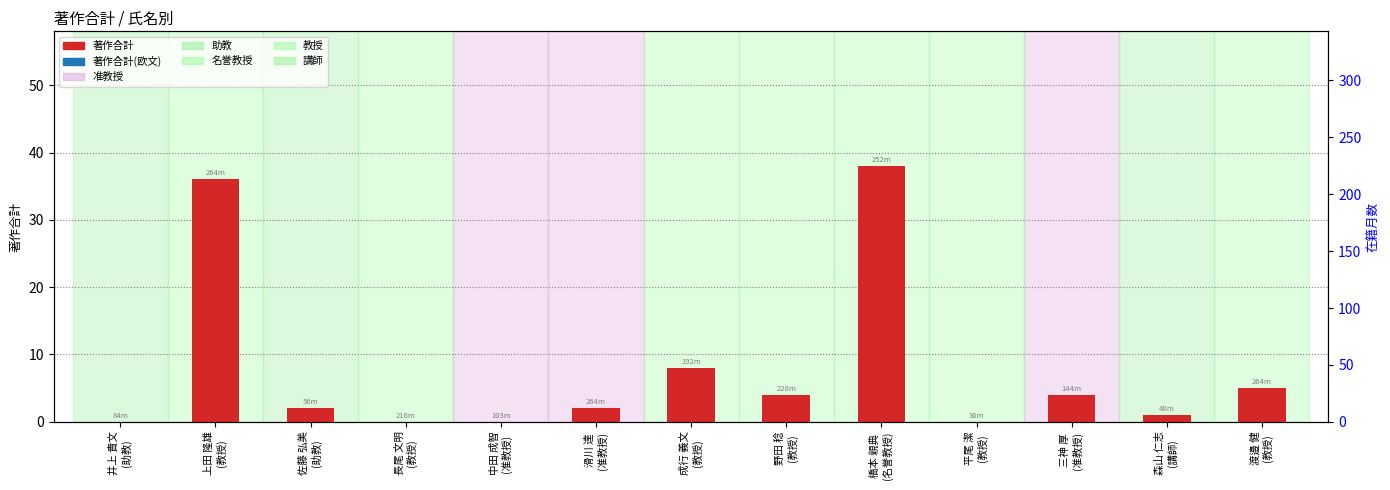

Which has a higher value, 成行 義文
(教授) or 平尾 潔
(教授)?

成行 義文
(教授)